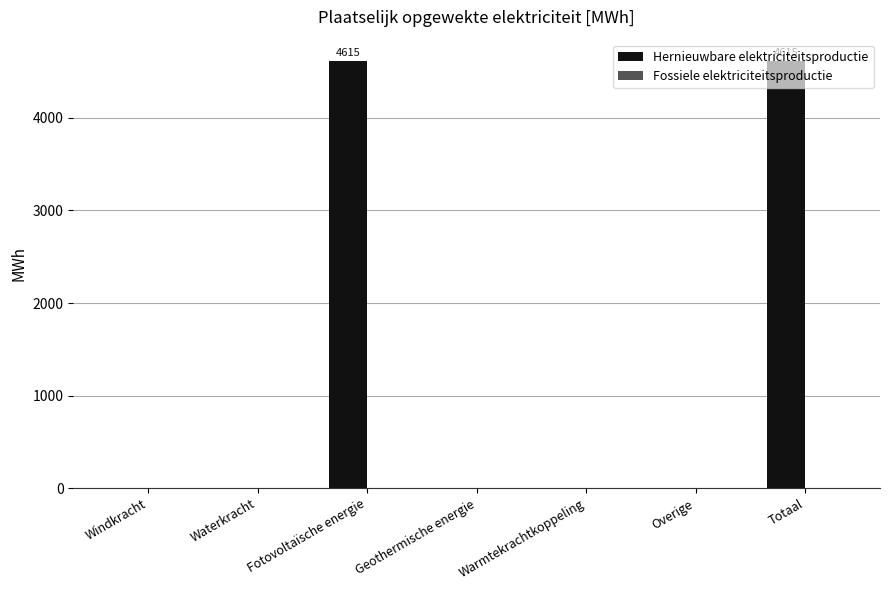

Between Geothermische energie and Fotovoltaïsche energie, which is larger?

Fotovoltaïsche energie